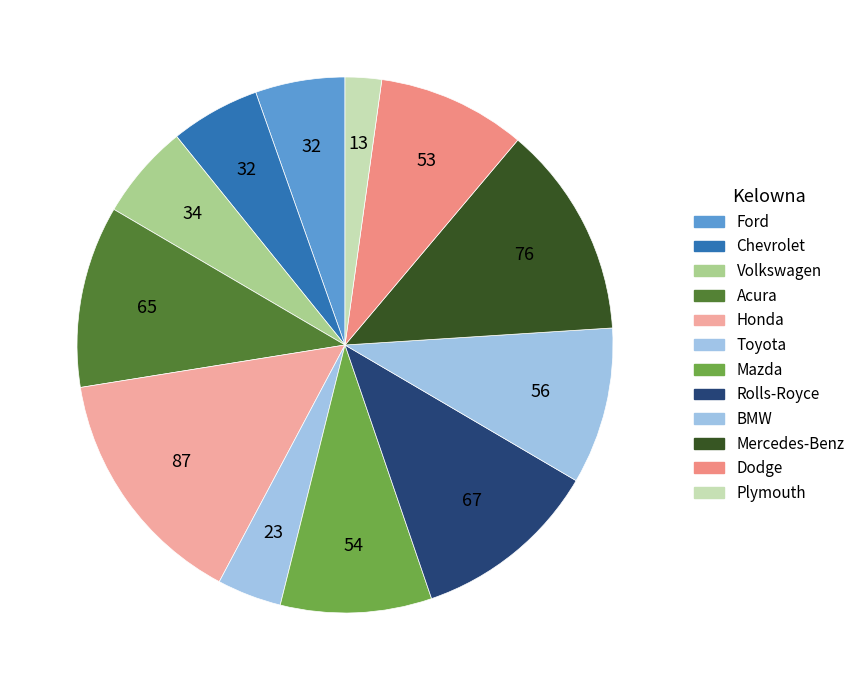

To the nearest percent, what is the combined percentage of Volkswagen and Dodge?

15%